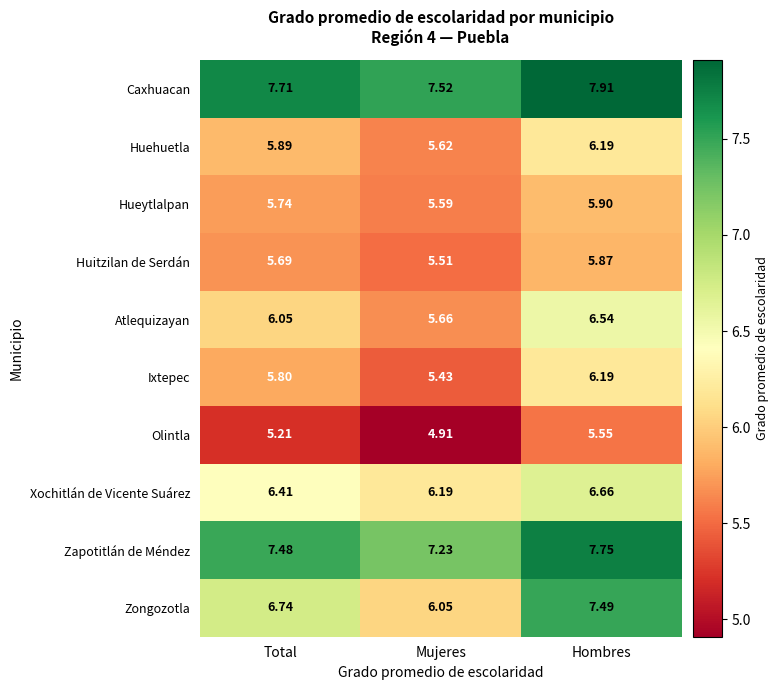

Which category has the lowest value in the Xochitlán de Vicente Suárez series?

Mujeres